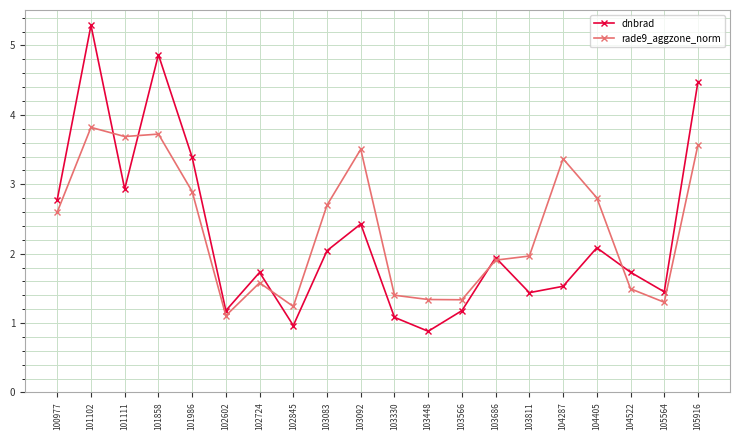

How many interior local valleys does the dnbrad series have?

6